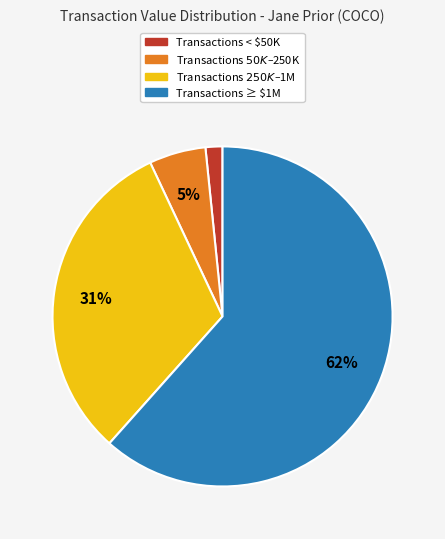

To the nearest percent, what is the average slice percentage?

25%